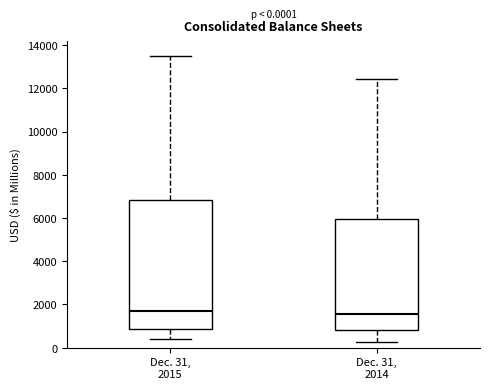

Comparing the boxes themselves (not the whiskers), which one is the tallest?

Dec. 31, 2015